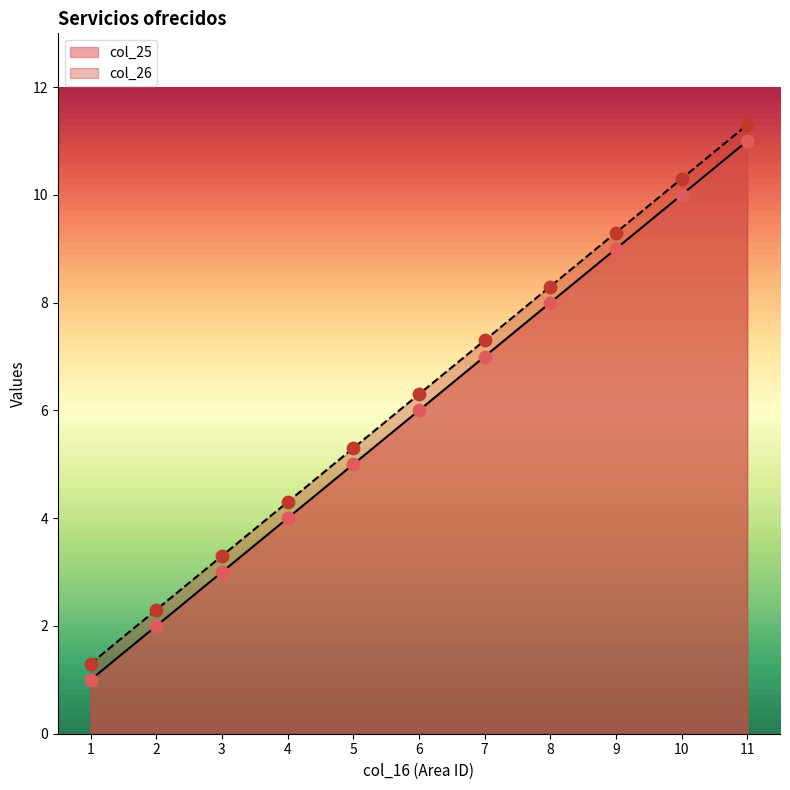

Which series reaches the minimum Y coordinate?

col_25